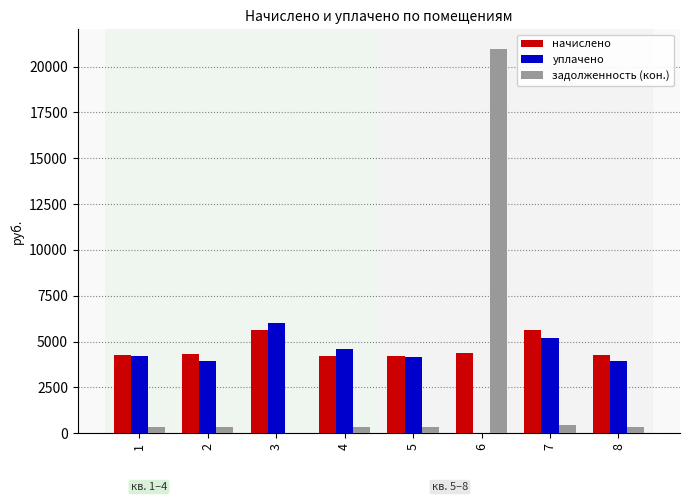

Is it true that задолженность (кон.) equals 351.1 at 4?

True